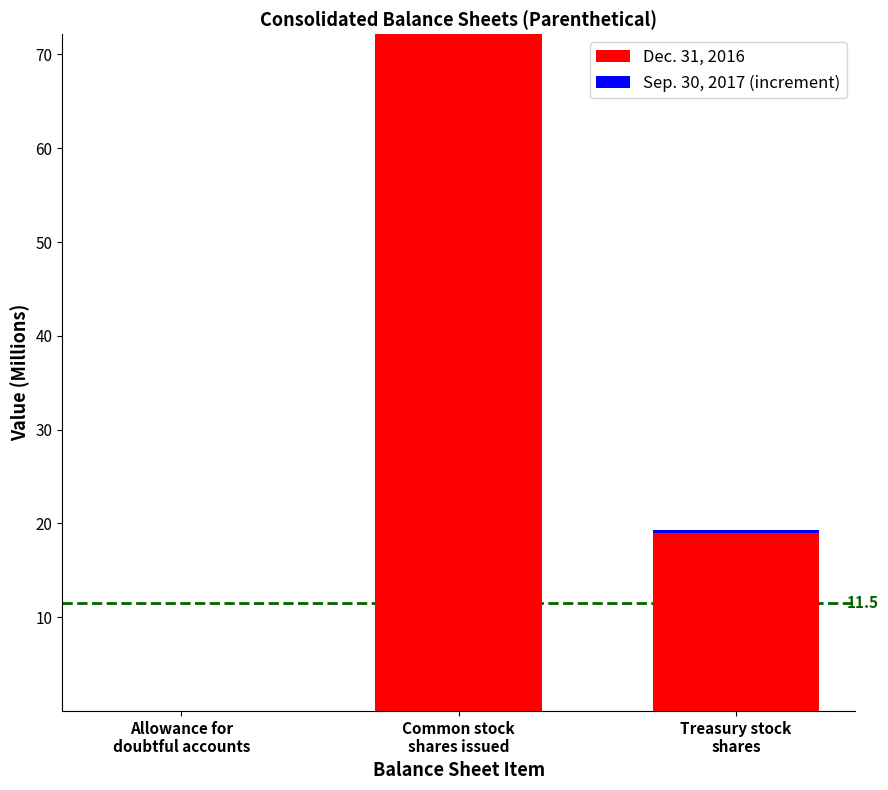

How many categories are shown in the chart?

3